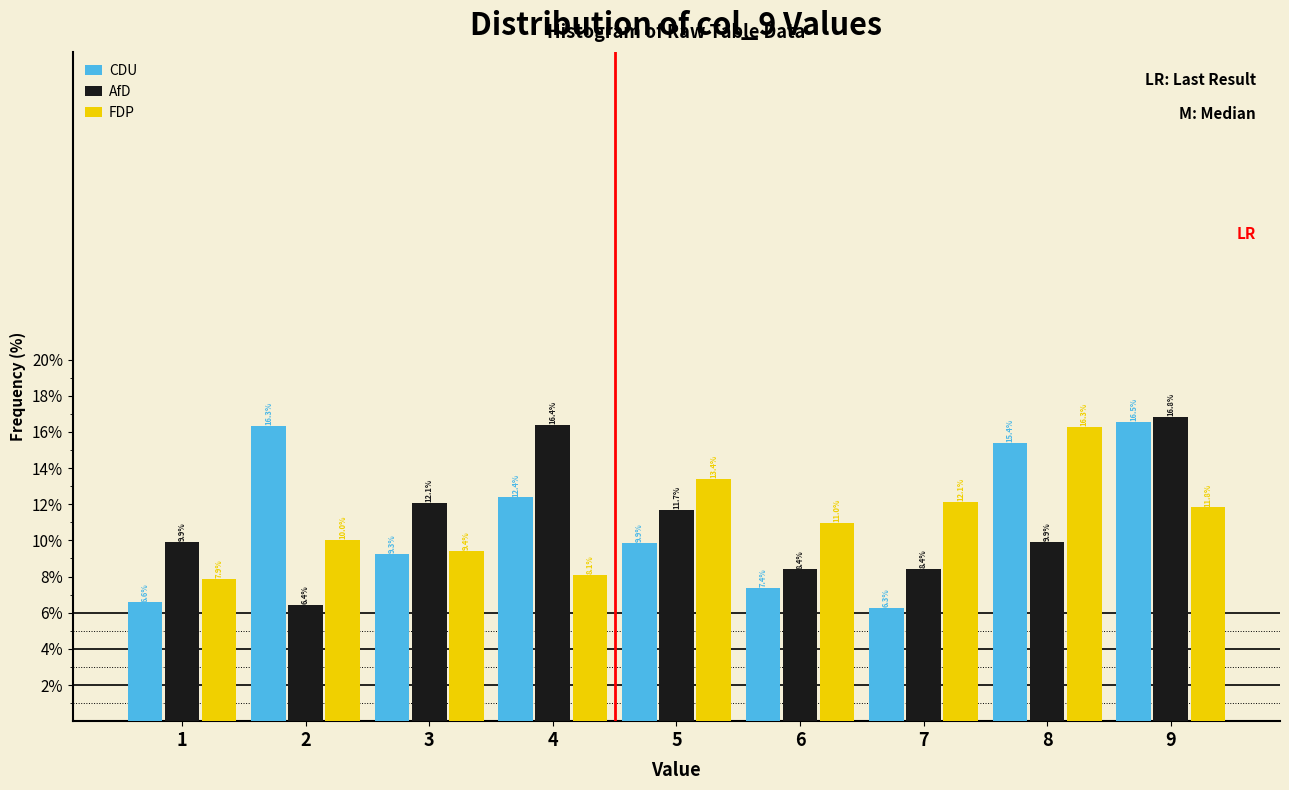

Reading left to right, transcribe all the data shown in this chart.

CDU: 1=6.6	2=16.3	3=9.3	4=12.4	5=9.9	6=7.4	7=6.3	8=15.4	9=16.5
AfD: 1=9.9	2=6.4	3=12.1	4=16.4	5=11.7	6=8.4	7=8.4	8=9.9	9=16.8
FDP: 1=7.9	2=10.0	3=9.4	4=8.1	5=13.4	6=11.0	7=12.1	8=16.3	9=11.8